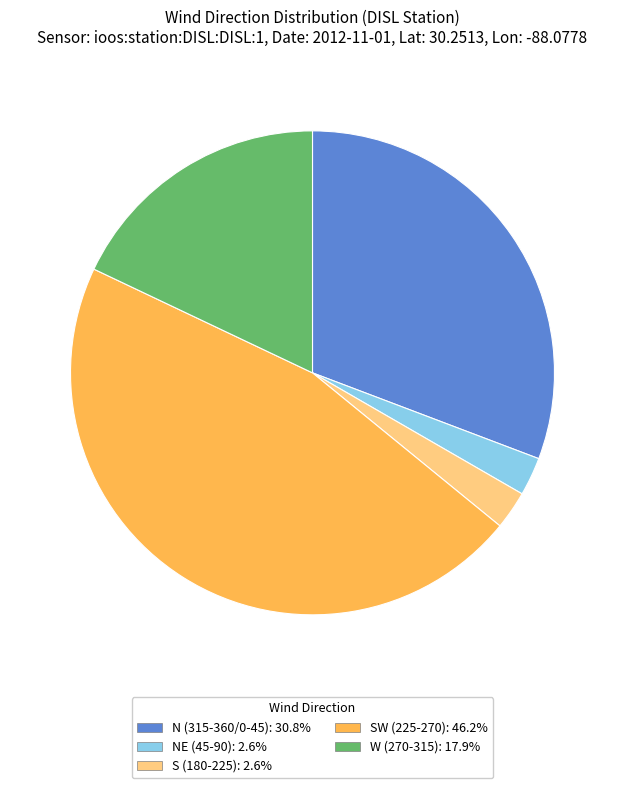

Count the number of slices in the pie.

5